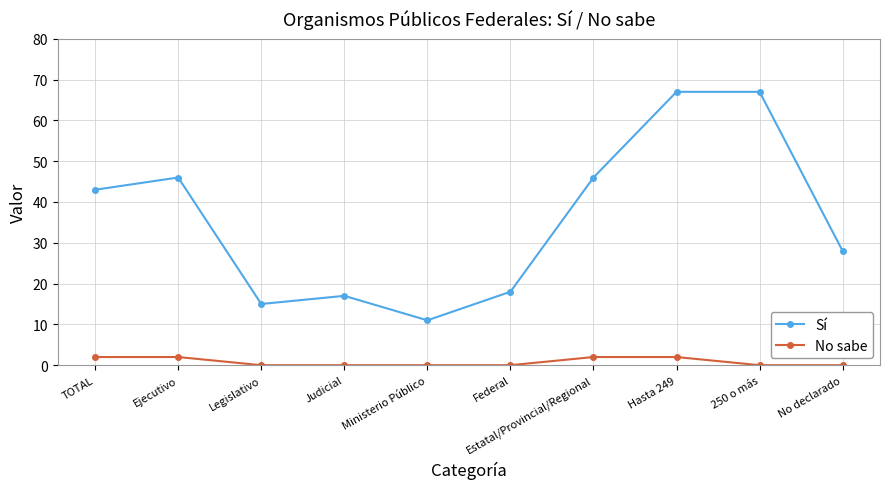

At which label is Sí closest to 39?

TOTAL